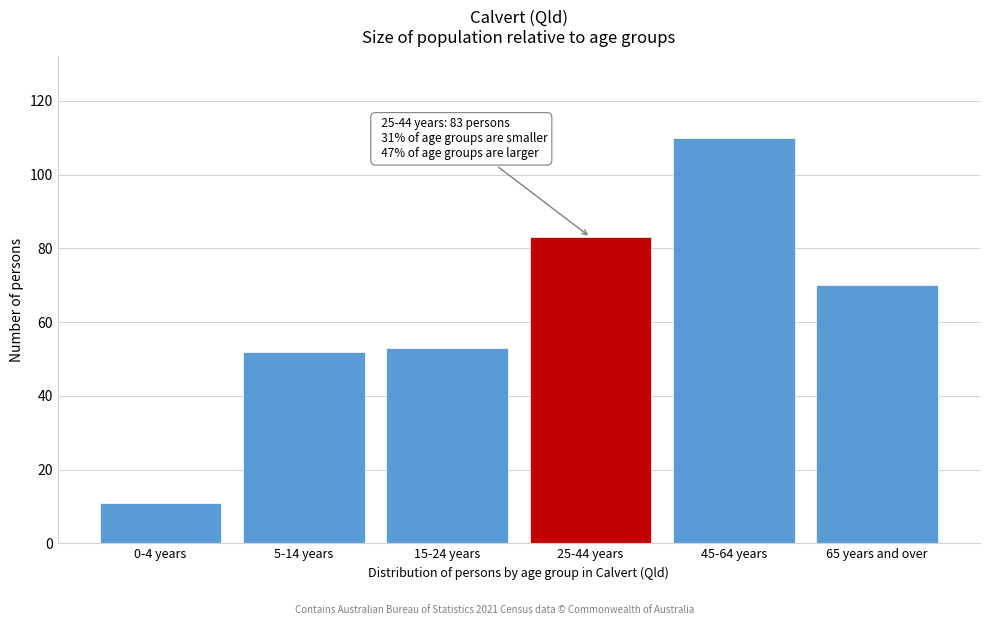

Reading left to right, transcribe all the data shown in this chart.

11	52	53	83	110	70